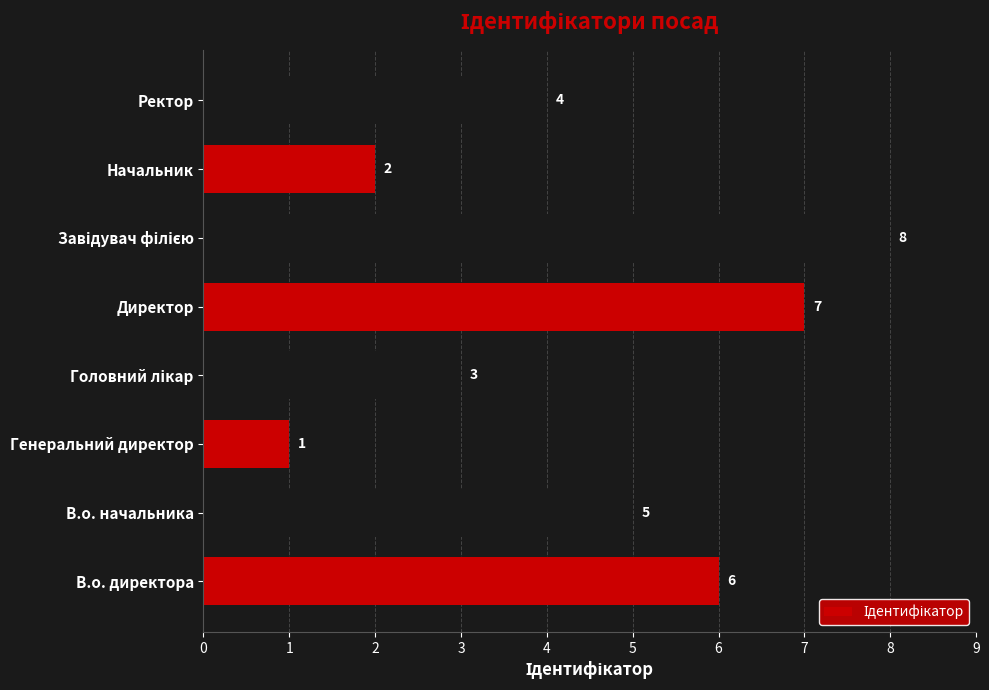

How many categories are shown in the chart?

8